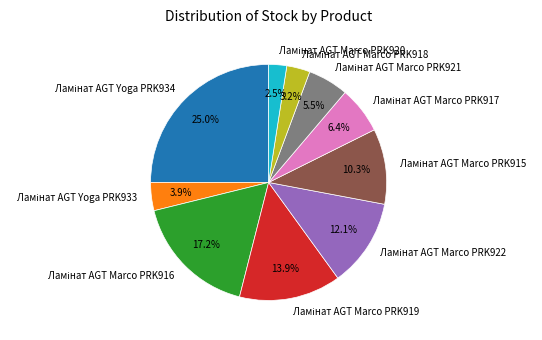

Is there a majority slice in this chart?

No